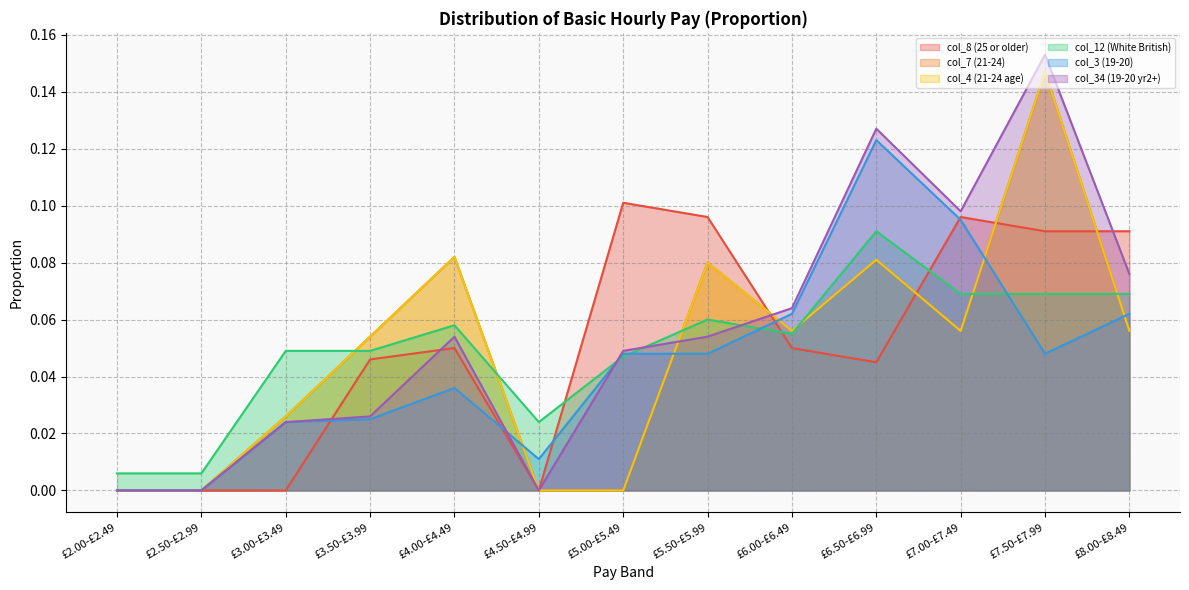

What is the label of the 10th point from the right?

£3.50-£3.99